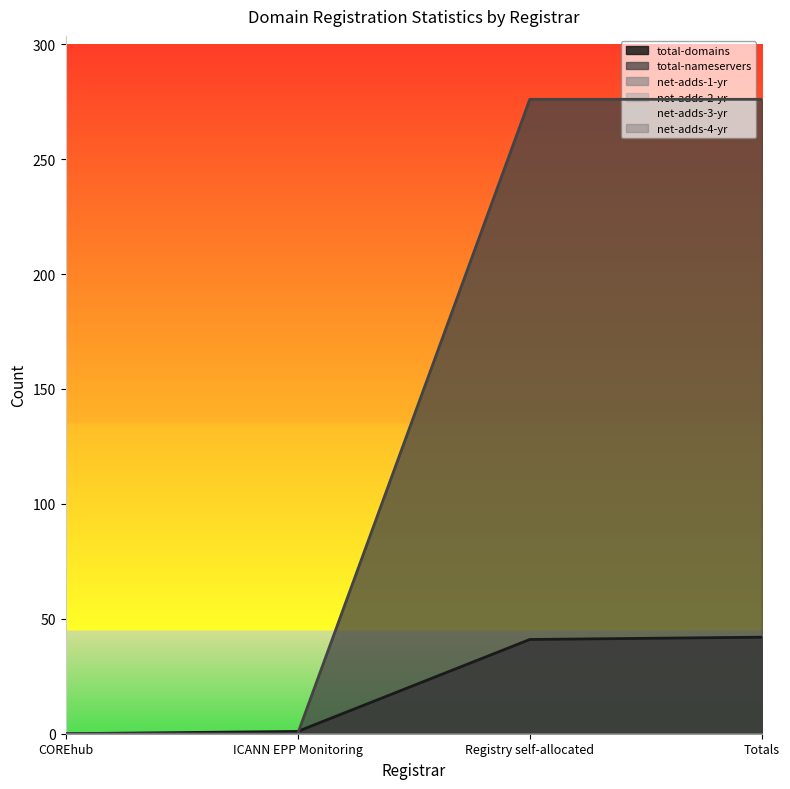

What is the label of the 3rd point from the left?

Registry self-allocated